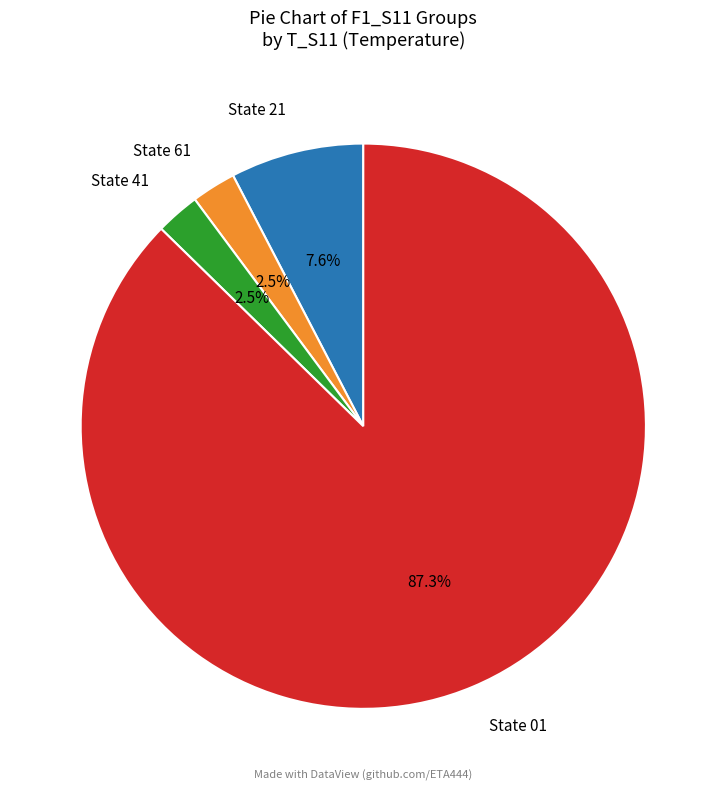

How many segments does this pie chart have?

4